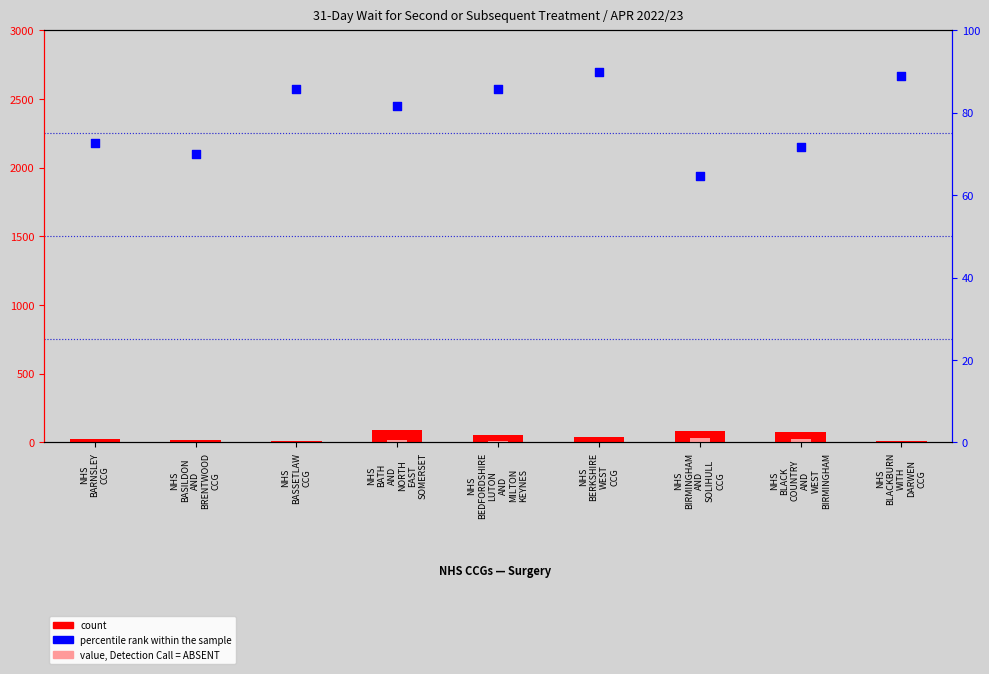

Which series reaches the minimum Y coordinate?

after 31 days count